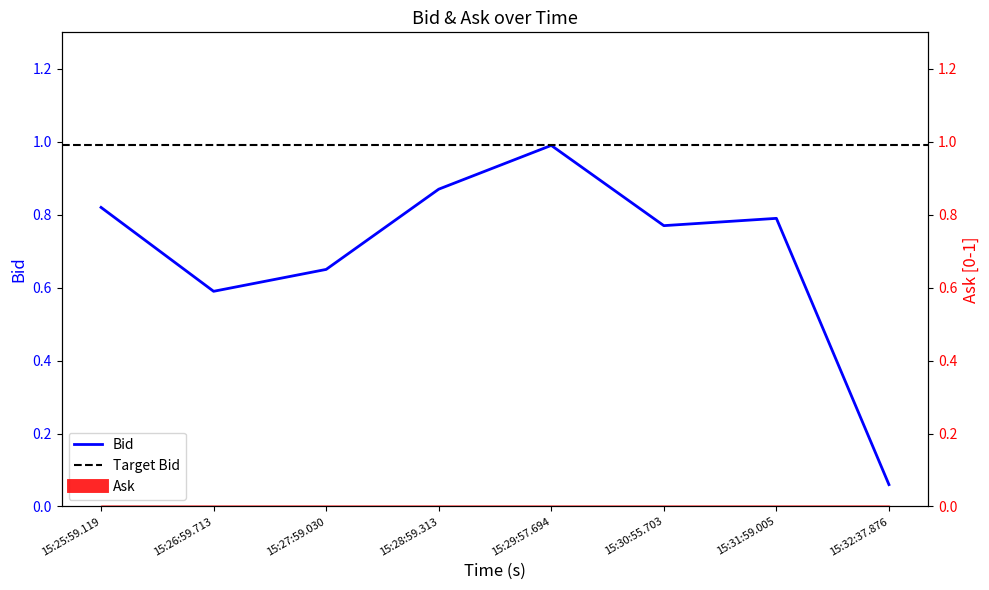

Between 15:32:37.876 and 15:27:59.030, which is larger?

15:27:59.030